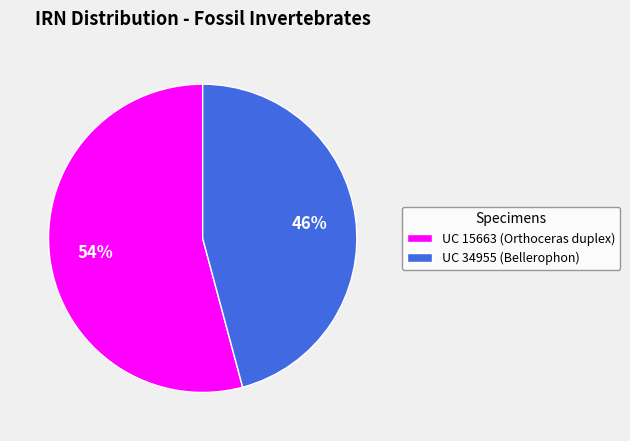

Approximately how many times larger is the value at UC 15663 (Orthoceras duplex) compared to UC 34955 (Bellerophon)?

1.2